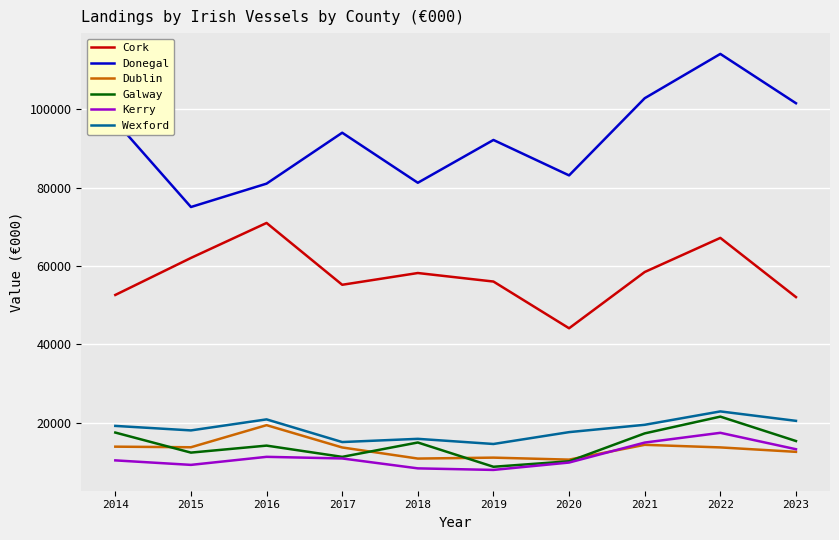

What are all the series names shown in the legend?

Cork, Donegal, Dublin, Galway, Kerry, Wexford